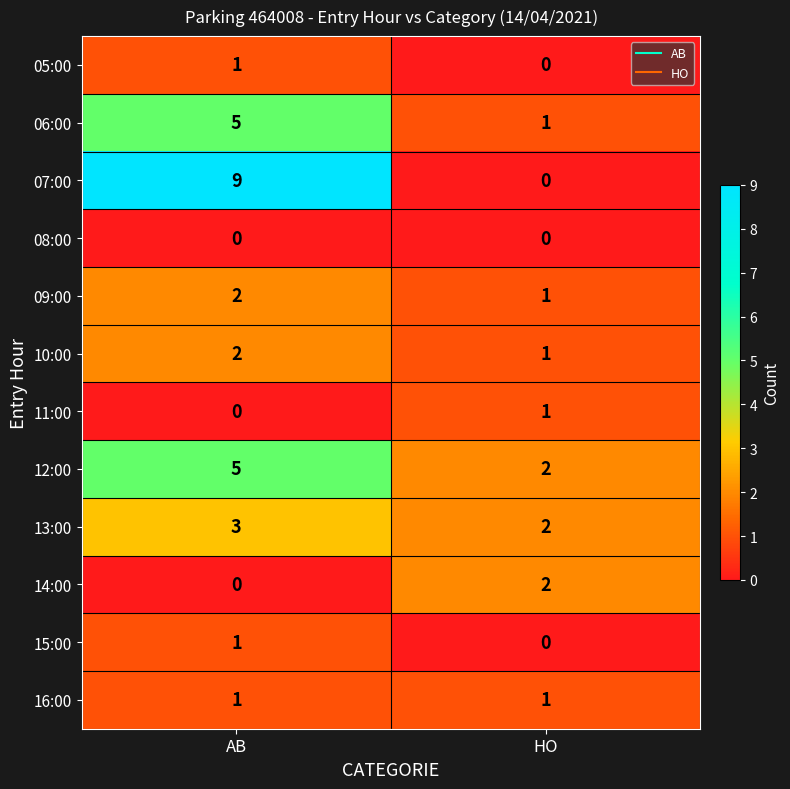

At which label is 07:00 closest to 4?

HO